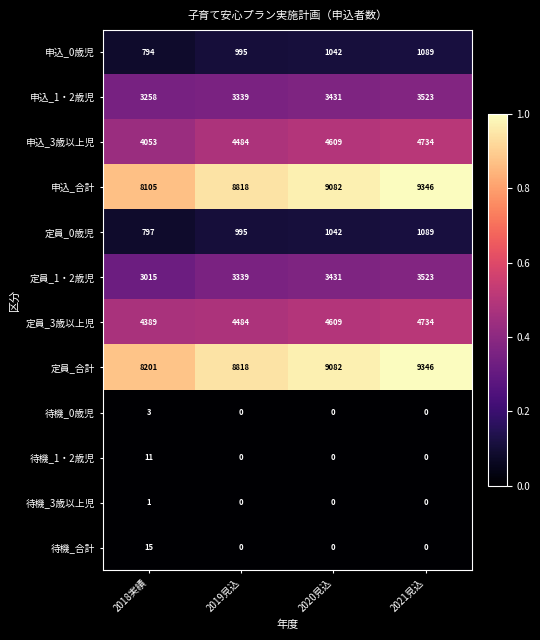

At which category is the sum across all series the highest?

2021見込